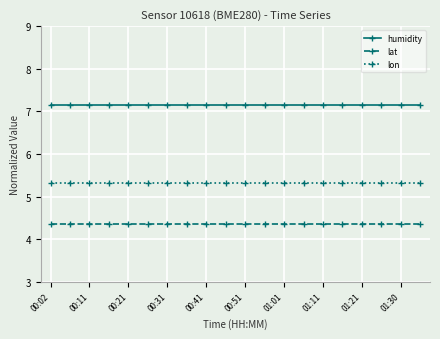

What is the sum of all lat values?

87.1